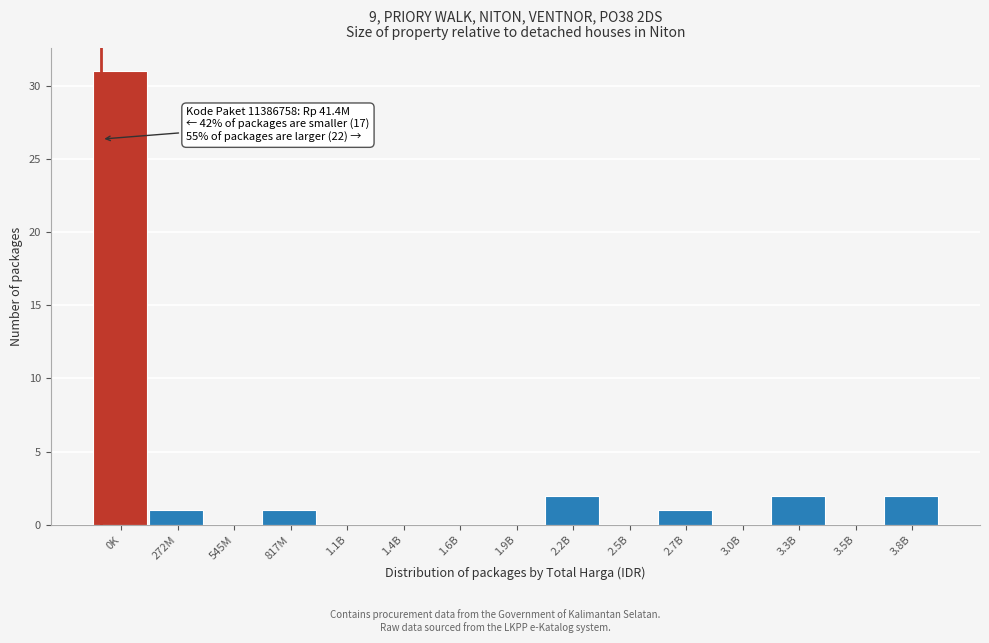

Reading left to right, transcribe all the data shown in this chart.

0K=31	272M=1	545M=0	817M=1	1.1B=0	1.4B=0	1.6B=0	1.9B=0	2.2B=2	2.5B=0	2.7B=1	3.0B=0	3.3B=2	3.5B=0	3.8B=2